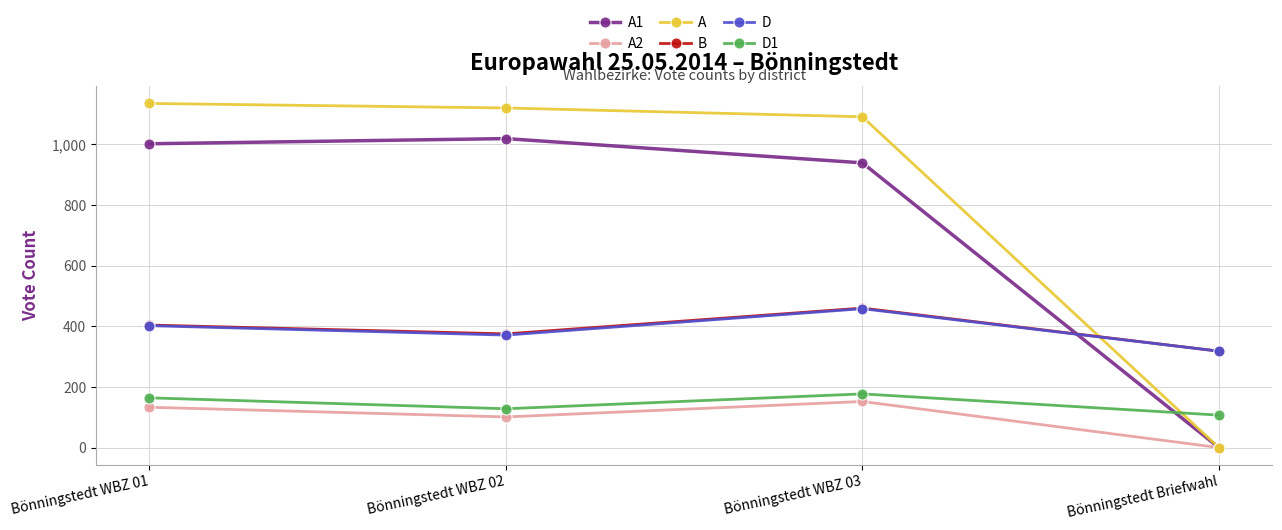

What is the approximate value of D at Bönningstedt WBZ 02?

371